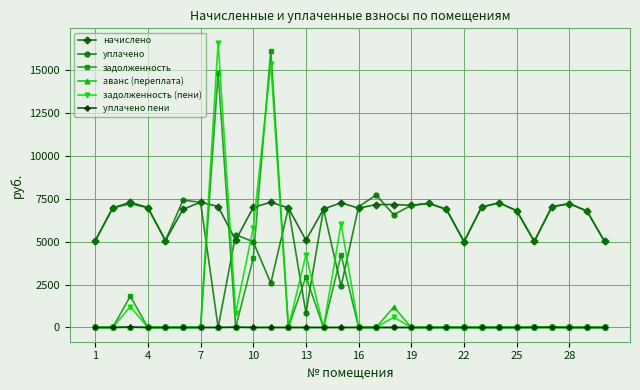

What is the sum of all аванс (переплата) values?

1195.1